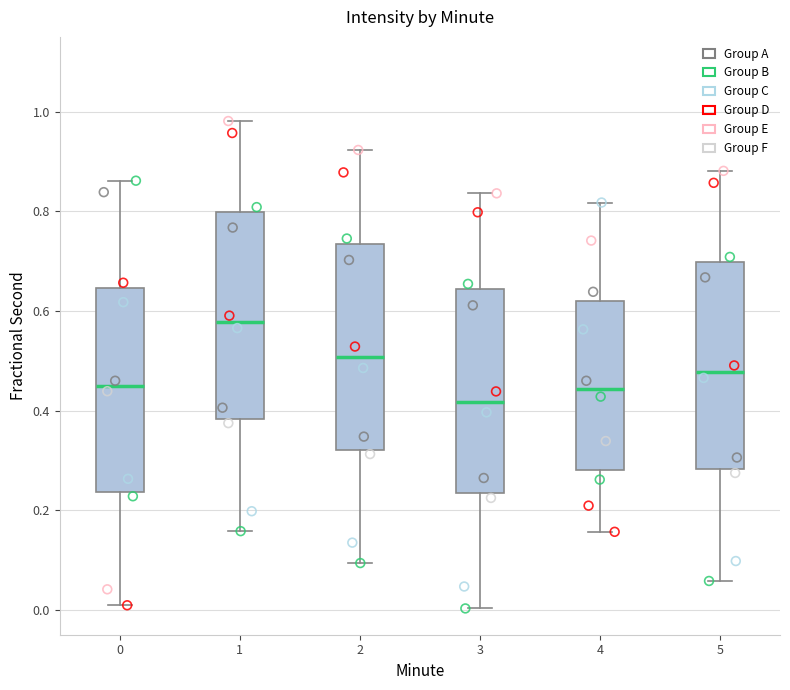

Reading left to right, read every box against the y-axis: the position of its median line, the range the box covers, and the ends of its whiskers. The values are not printed on the chart, so give them approximately, as read against the axis.

0: median 0.44, box 0.24 to 0.64, whiskers 0.00 to 0.86
1: median 0.58, box 0.38 to 0.80, whiskers 0.16 to 0.98
2: median 0.50, box 0.32 to 0.74, whiskers 0.10 to 0.92
3: median 0.42, box 0.24 to 0.64, whiskers 0.00 to 0.84
4: median 0.44, box 0.28 to 0.62, whiskers 0.16 to 0.82
5: median 0.48, box 0.28 to 0.70, whiskers 0.06 to 0.88